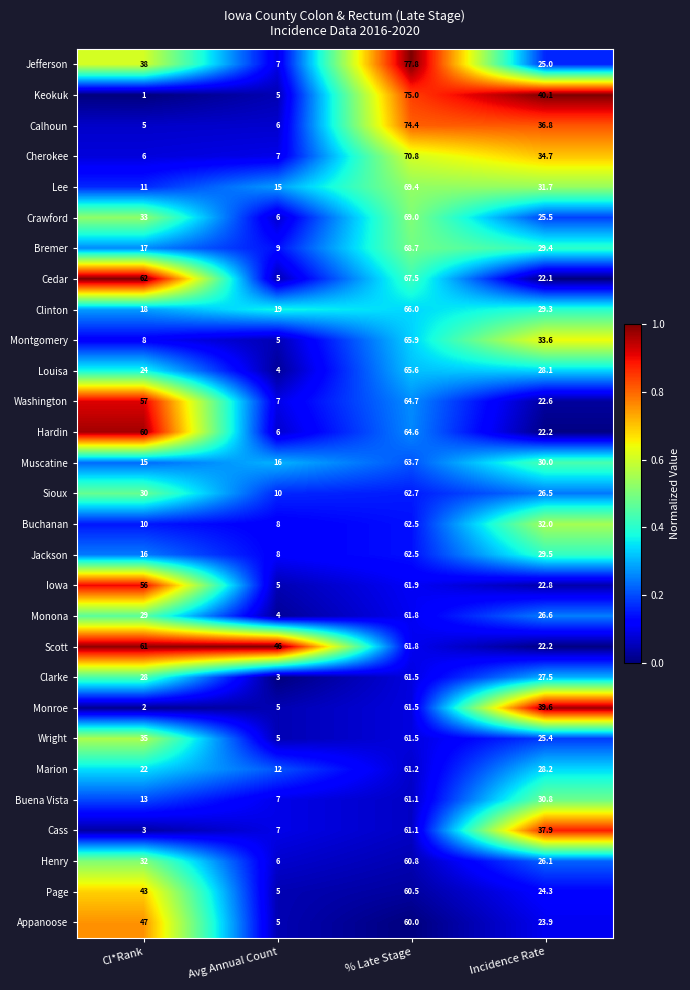

Which series has the largest range (max minus min)?

Keokuk